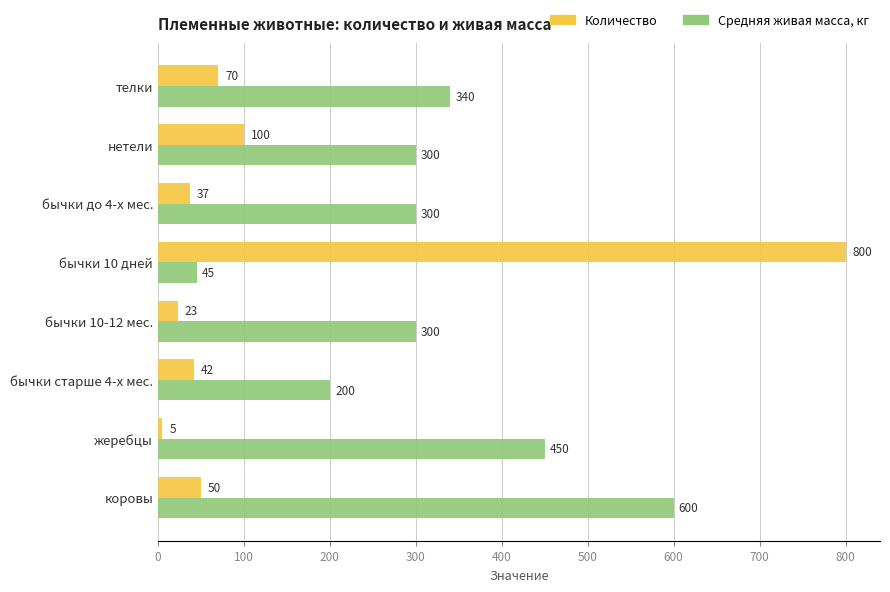

Rank the categories by Количество value from highest to lowest.

бычки 10 дней, нетели, телки, коровы, бычки старше 4-х мес., бычки до 4-х мес., бычки 10-12 мес., жеребцы